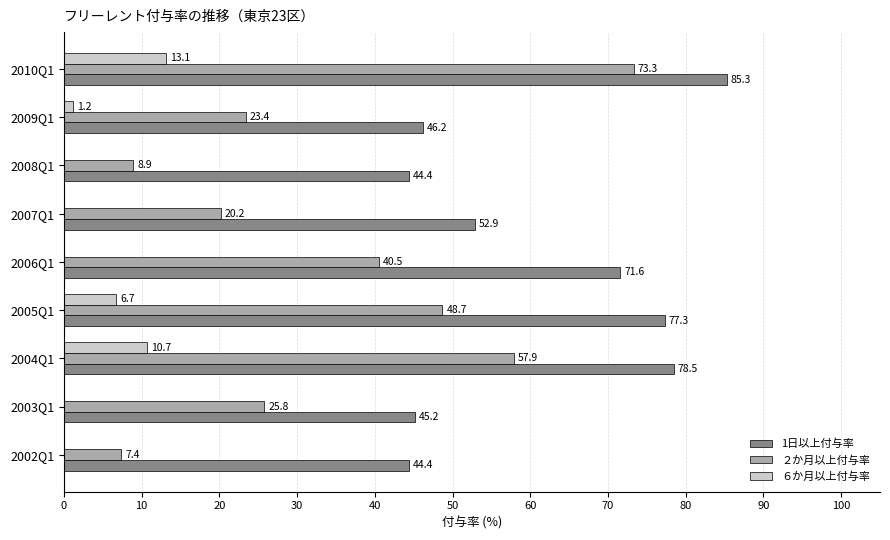

What is the sum of the 1日以上付与率 values at 2007Q1 and 2010Q1?

138.2